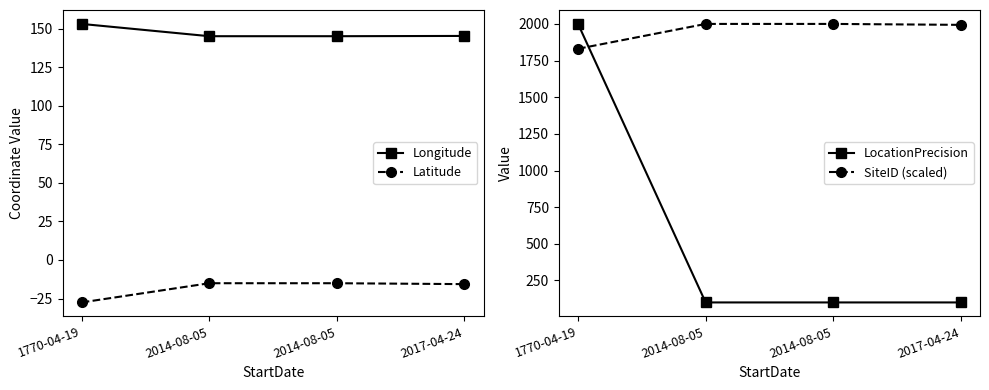

Which category has the lowest value in the Longitude series?

2014-08-05